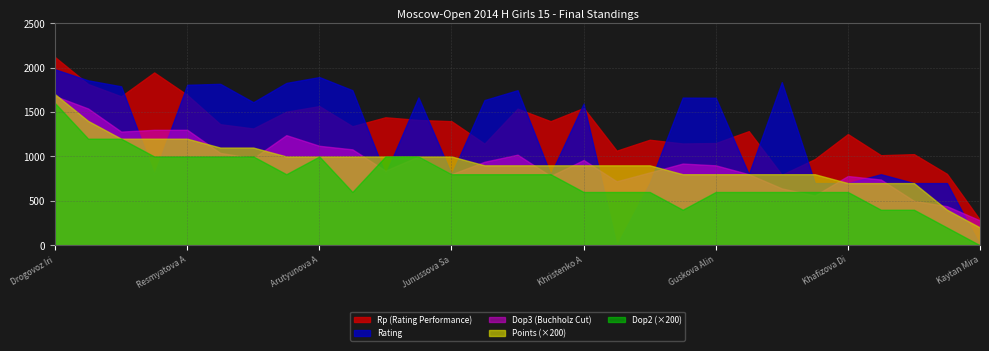

Which category has the highest value across all series?

Drogovoz Iri